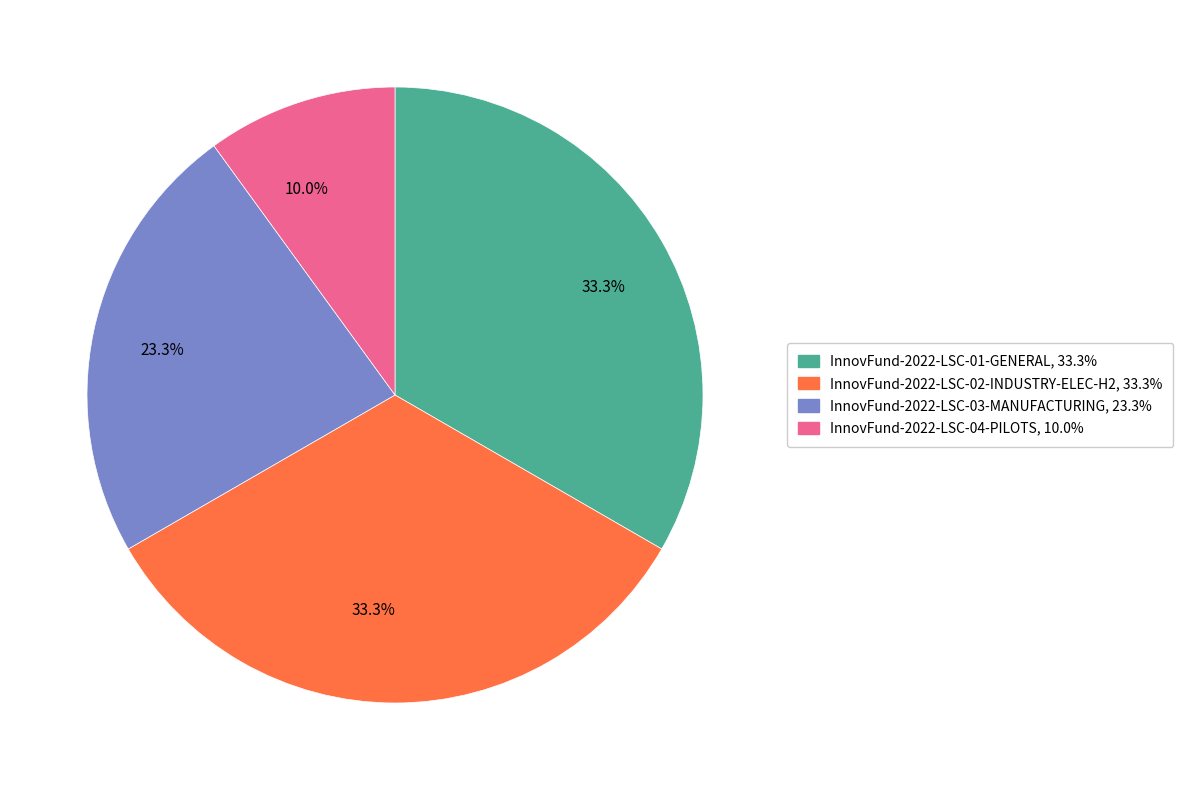

Does any single category account for the majority?

No